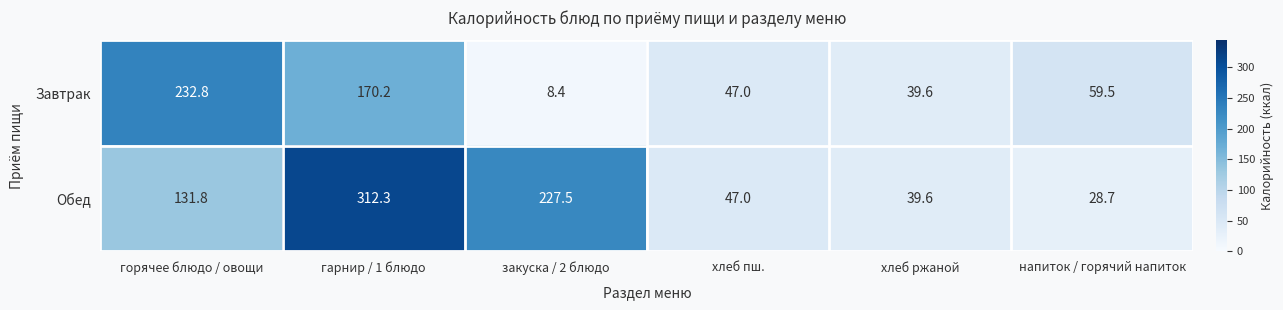

What is the average value of the Завтрак series?

92.9